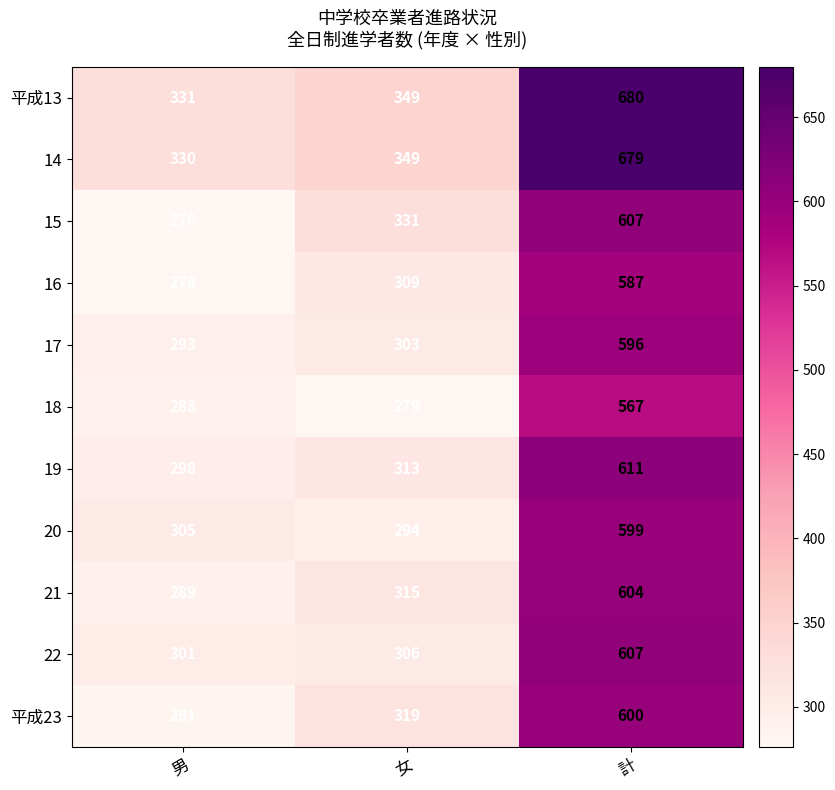

What is the difference between the maximum and minimum values in the 20 series?

305